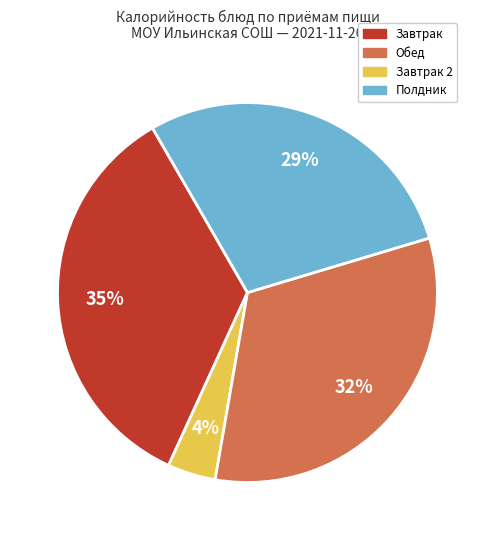

Which category has the smallest portion of the pie?

Обед